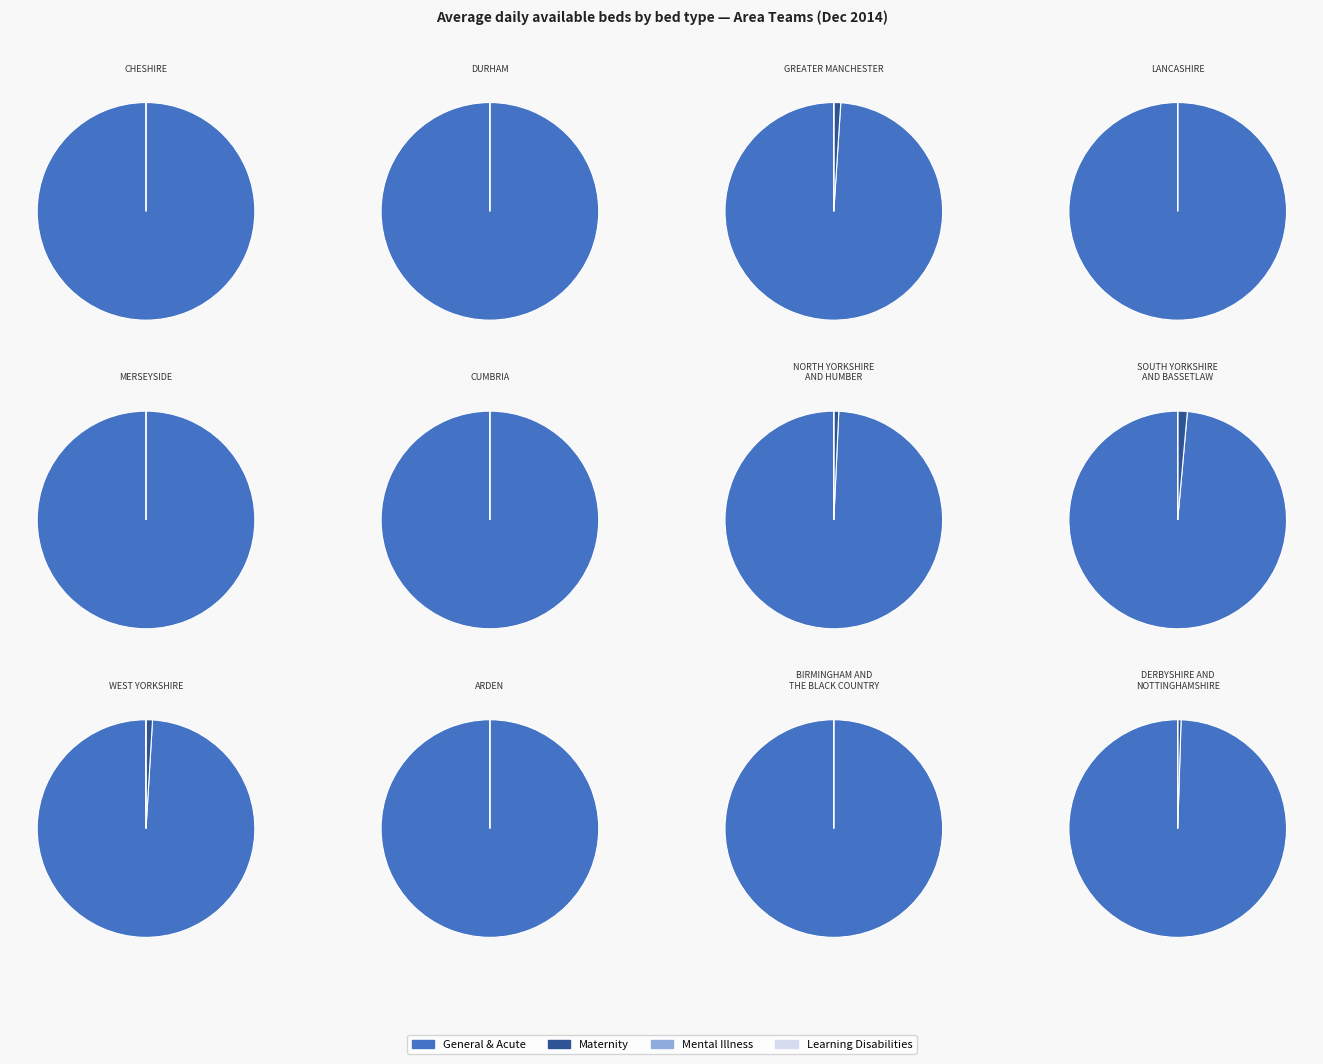

Which slice is the largest?

WEST YORKSHIRE